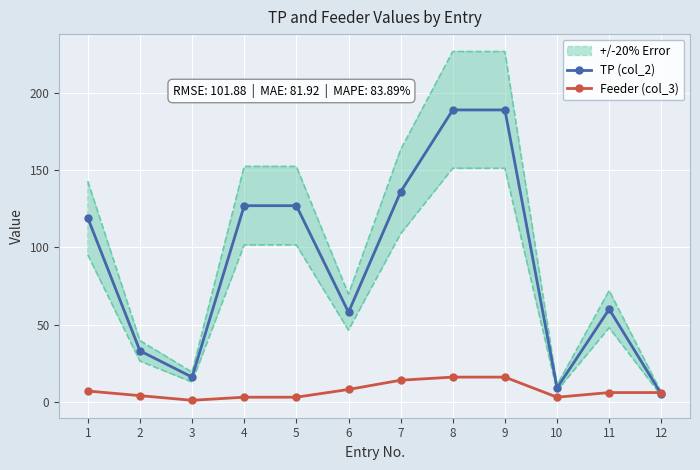

The value of TP (col_2) at 11 is 94. True or false?

False